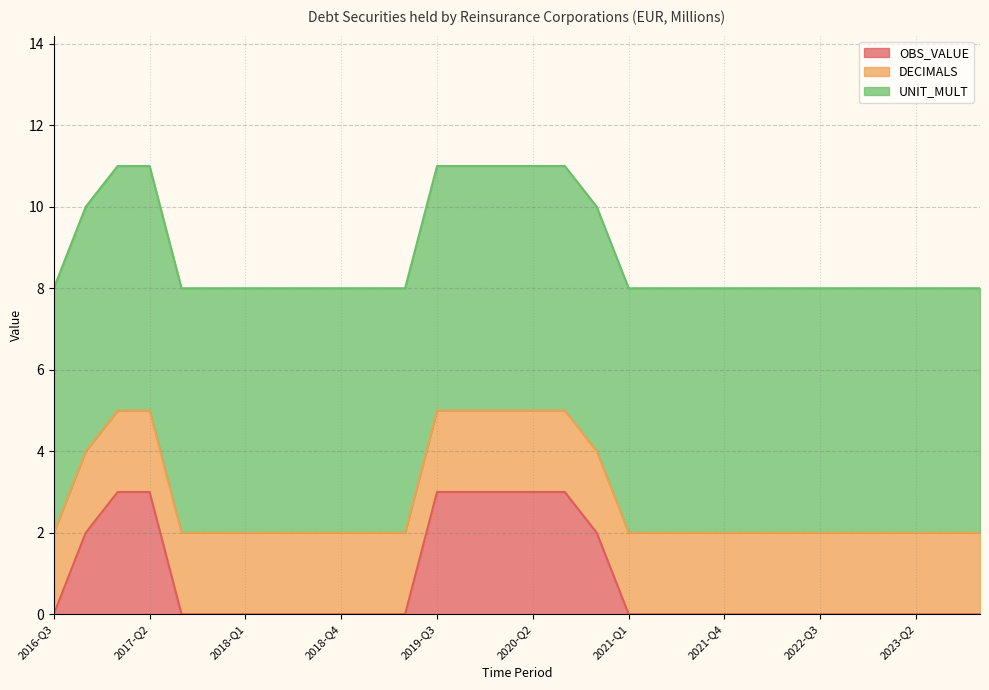

True or false: DECIMALS and UNIT_MULT intersect in this chart.

False